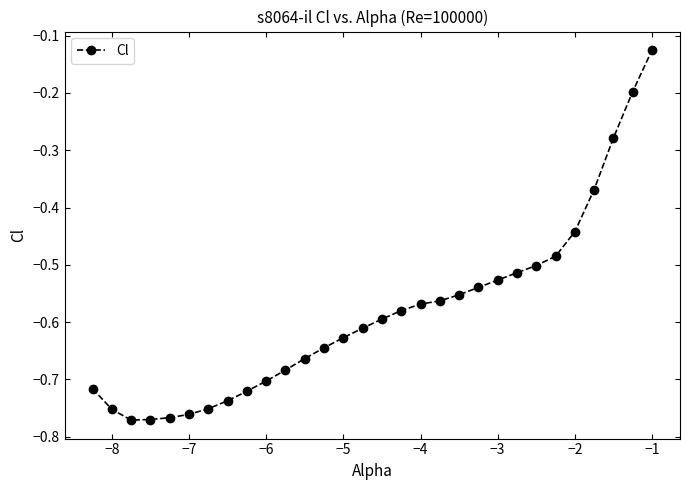

What is the sum of all values?

-17.5